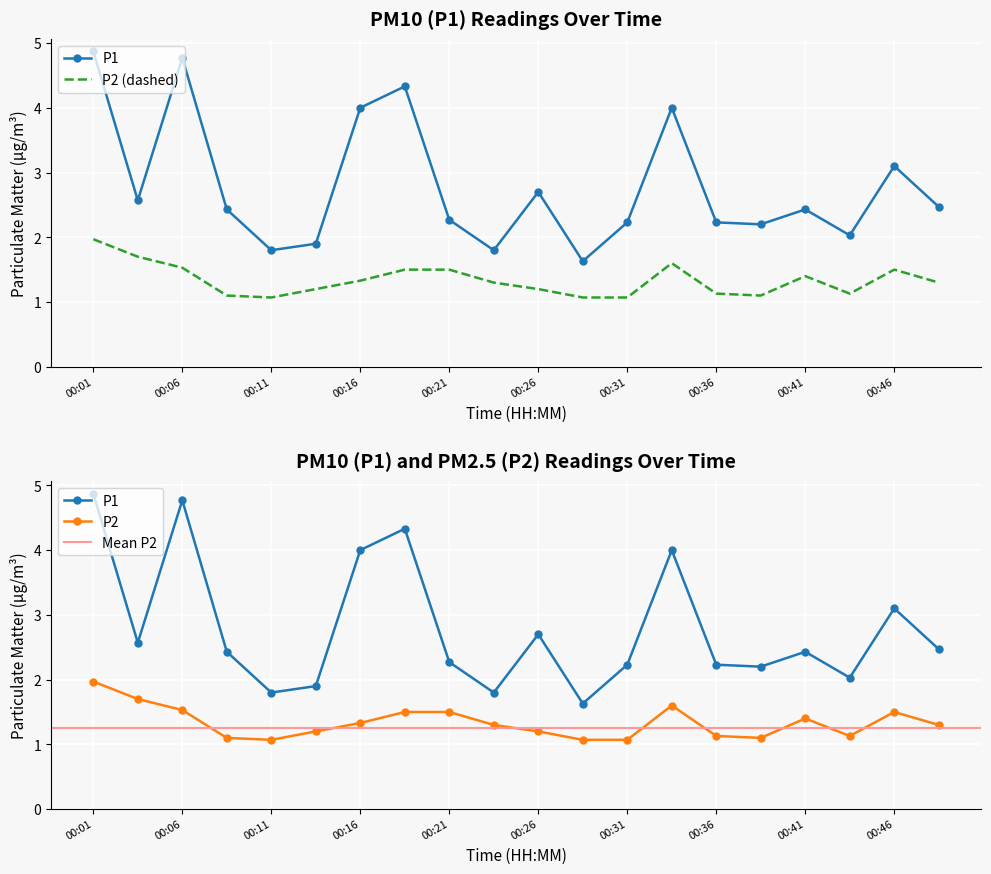

How many interior local peaks does the P2 series have?

3